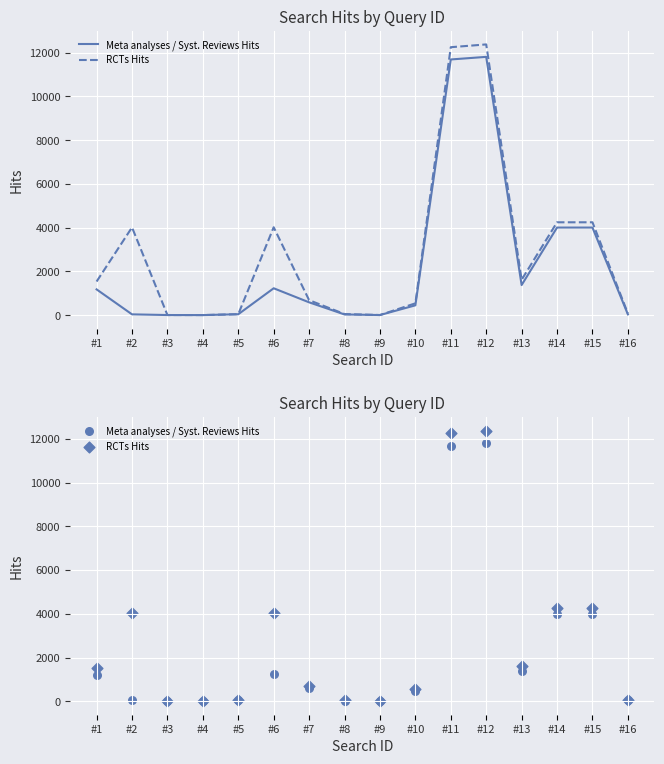

What are all the series names shown in the legend?

Meta analyses / Syst. Reviews Hits, RCTs Hits